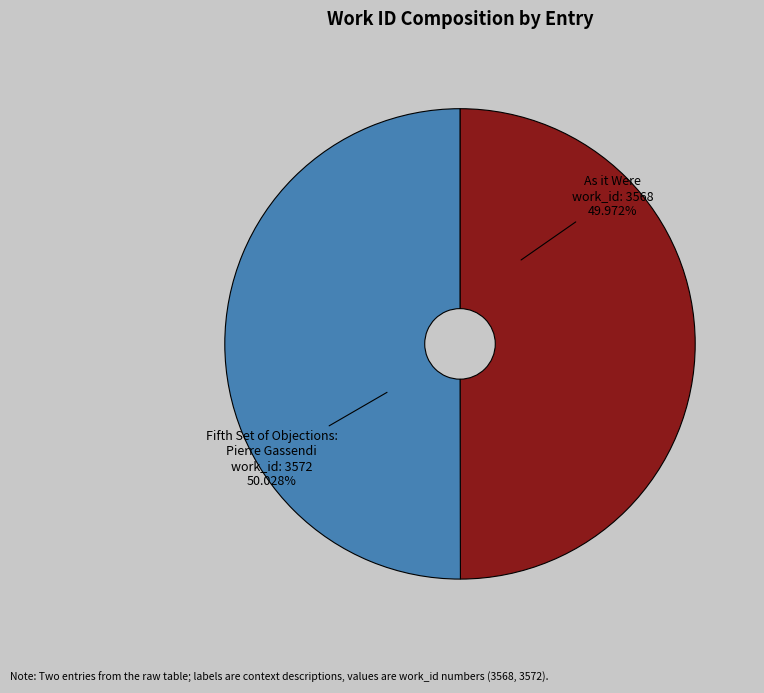

Is there a majority slice in this chart?

Yes